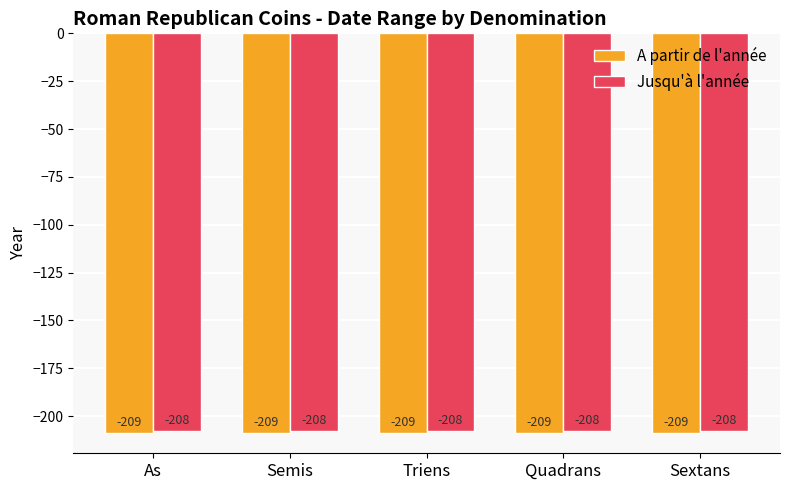

What is the highest value of the Jusqu'à l'année series?

-208